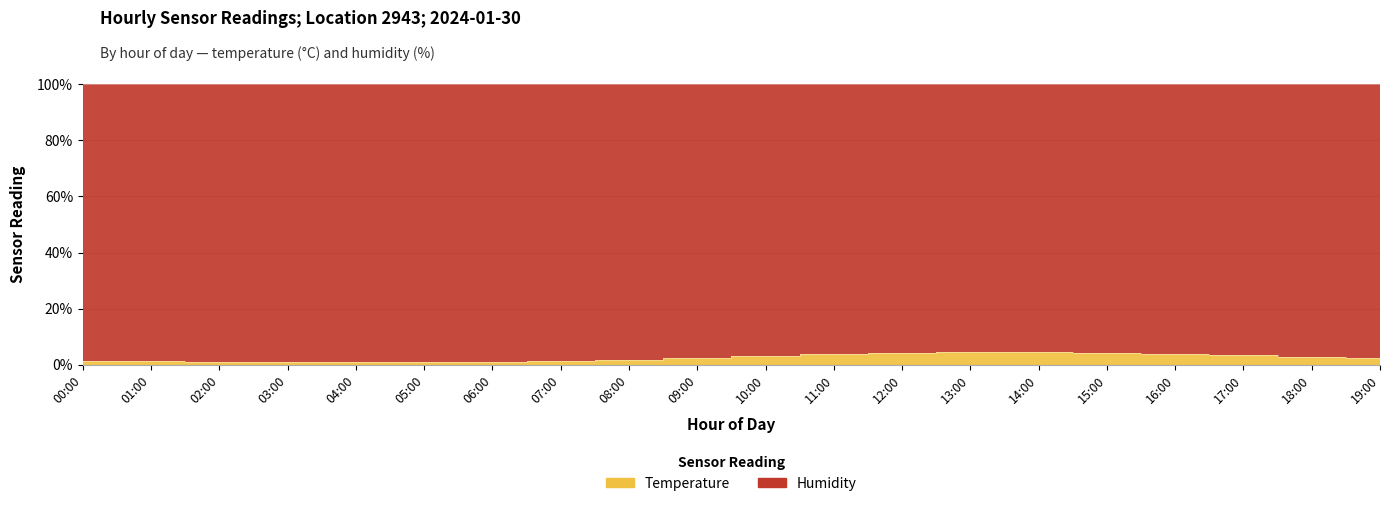

Reading left to right, transcribe all the data shown in this chart.

00:00=1.4	01:00=1.3	02:00=1.1	03:00=0.9	04:00=0.8	05:00=0.8	06:00=0.9	07:00=1.2	08:00=1.6	09:00=2.3	10:00=3.0	11:00=3.7	12:00=4.1	13:00=4.4	14:00=4.5	15:00=4.3	16:00=3.9	17:00=3.4	18:00=2.8	19:00=2.4